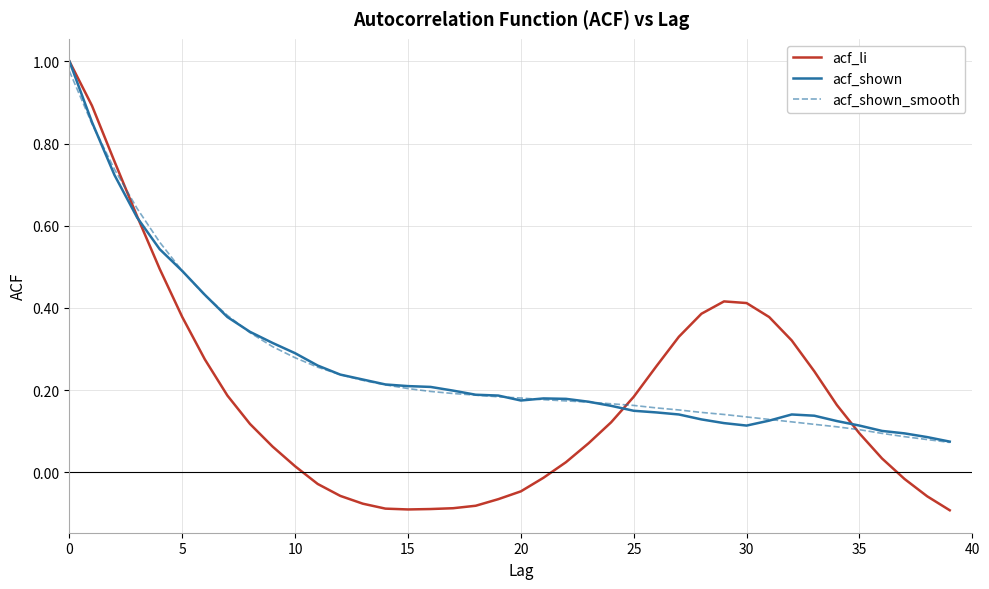

Which series ends up on top after the final intersection of acf_li and acf_shown_smooth?

acf_shown_smooth